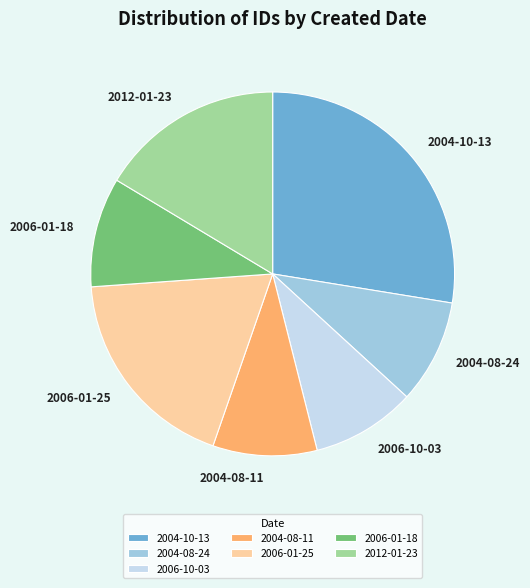

How many slices are in this pie chart?

7